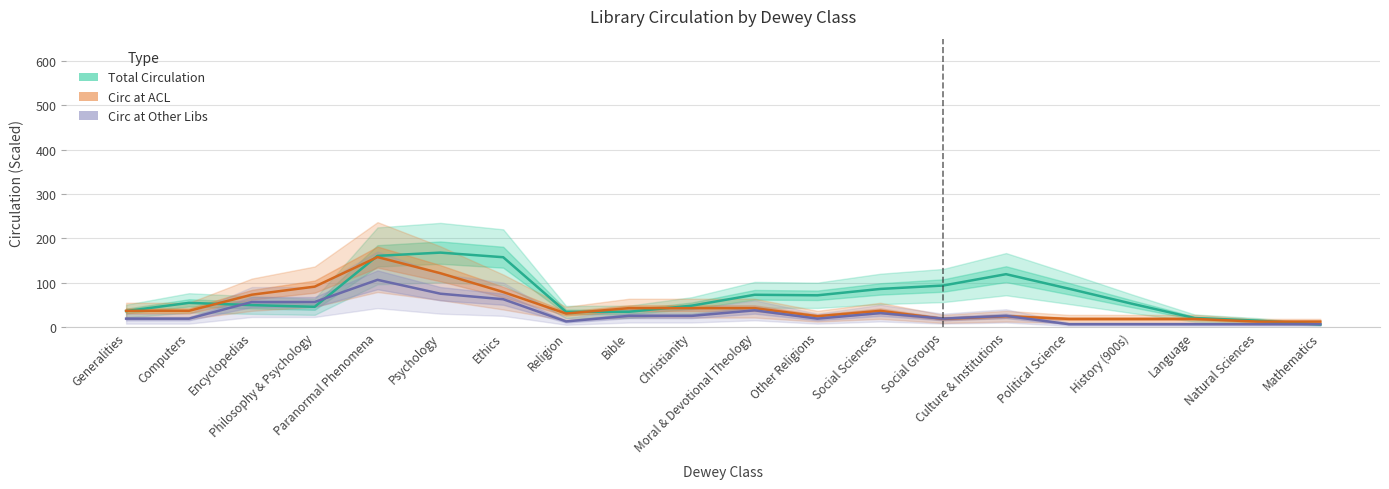

Where is Total Circulation (Scaled) nearest to the value 86?

Political Science